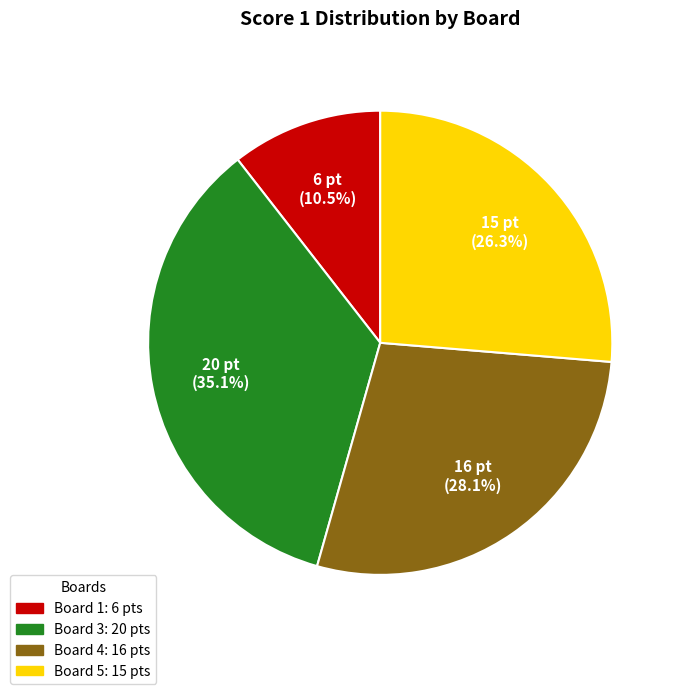

Is there any slice that represents more than half of the pie?

No